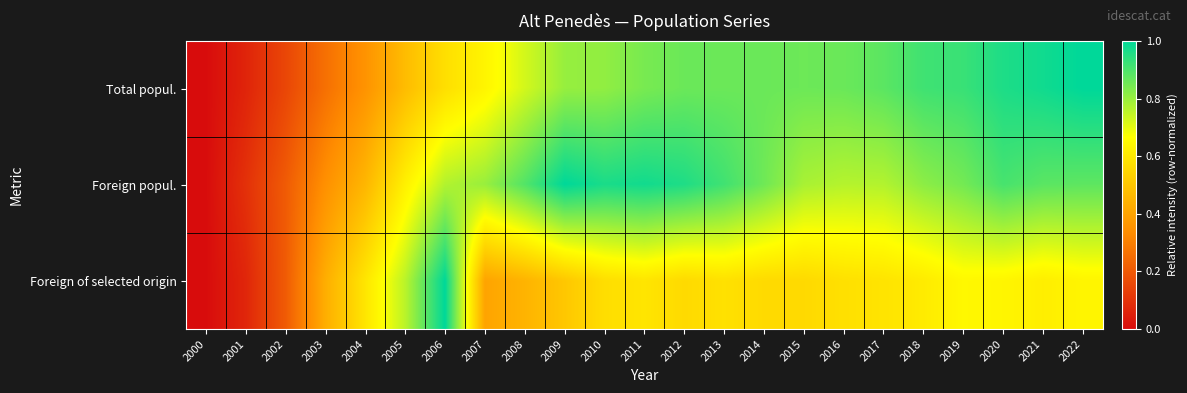

How many series are shown in this chart?

3